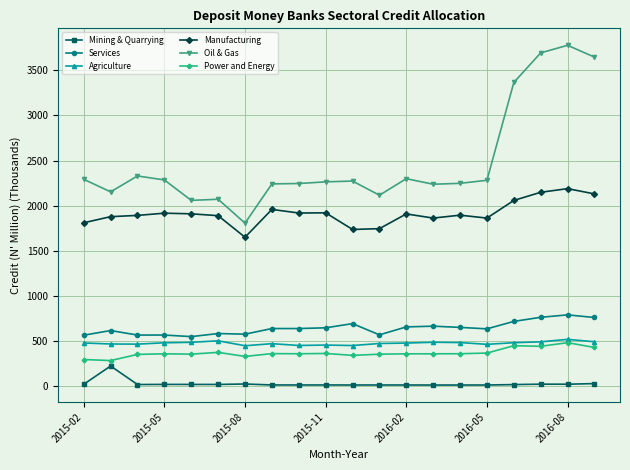

Which series has the largest range (max minus min)?

Oil & Gas